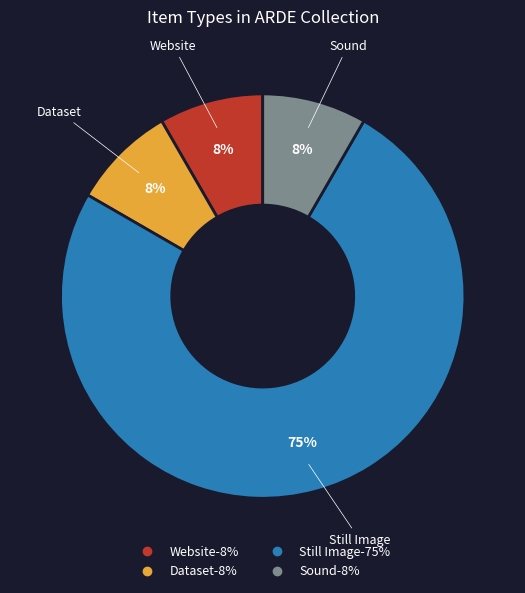

To the nearest percent, what is the average slice percentage?

25%